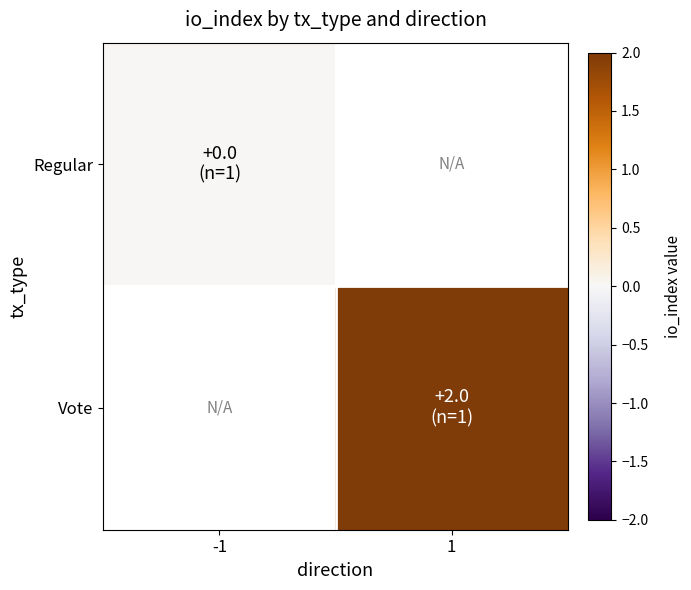

How many series are shown in this chart?

2